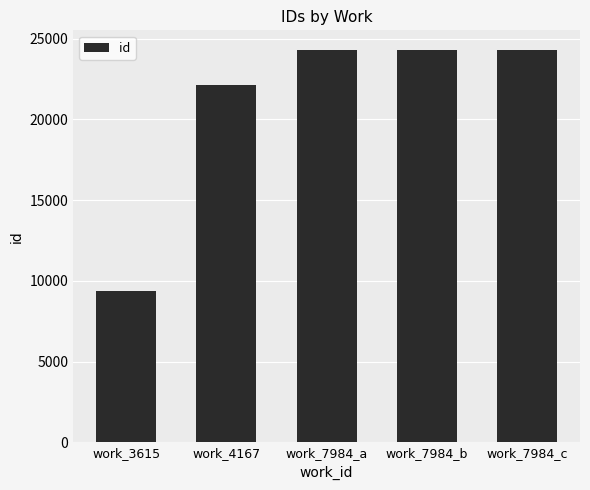

What position from the left is work_7984_c?

5